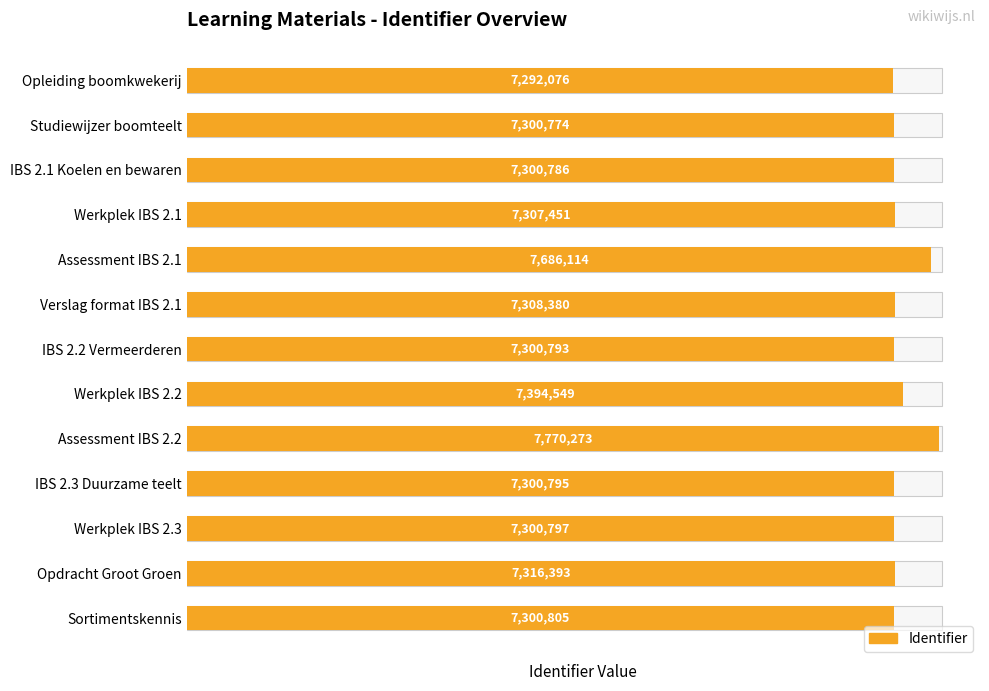

List the labels in order of value, smallest first.

Opleiding boomkwekerij, Studiewijzer boomteelt, IBS 2.1 Koelen en bewaren, IBS 2.2 Vermeerderen, IBS 2.3 Duurzame teelt, Werkplek IBS 2.3, Sortimentskennis, Werkplek IBS 2.1, Verslag format IBS 2.1, Opdracht Groot Groen, Werkplek IBS 2.2, Assessment IBS 2.1, Assessment IBS 2.2